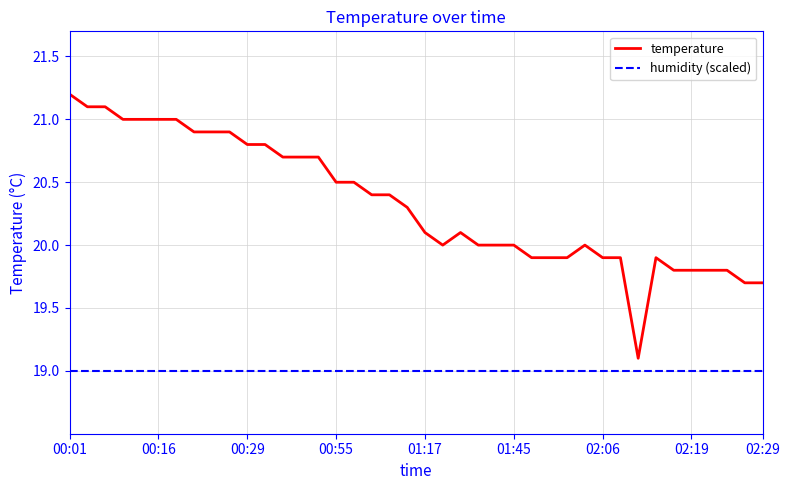

What is the value of the 30th point from the left?

20.0